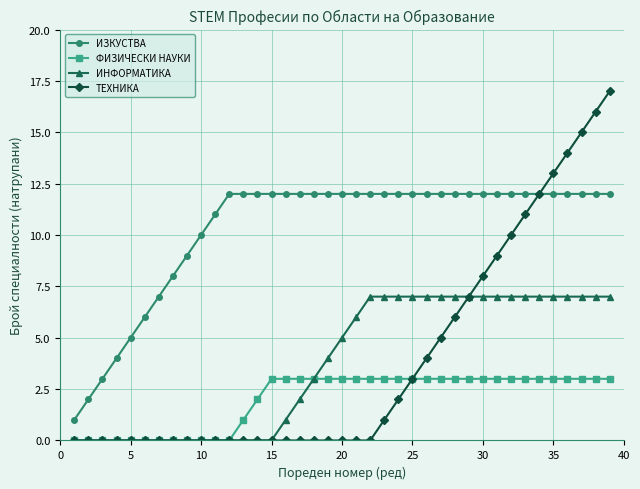

Rank the series by their maximum value, from lowest to highest.

ФИЗИЧЕСКИ НАУКИ, ИНФОРМАТИКА, ИЗКУСТВА, ТЕХНИКА